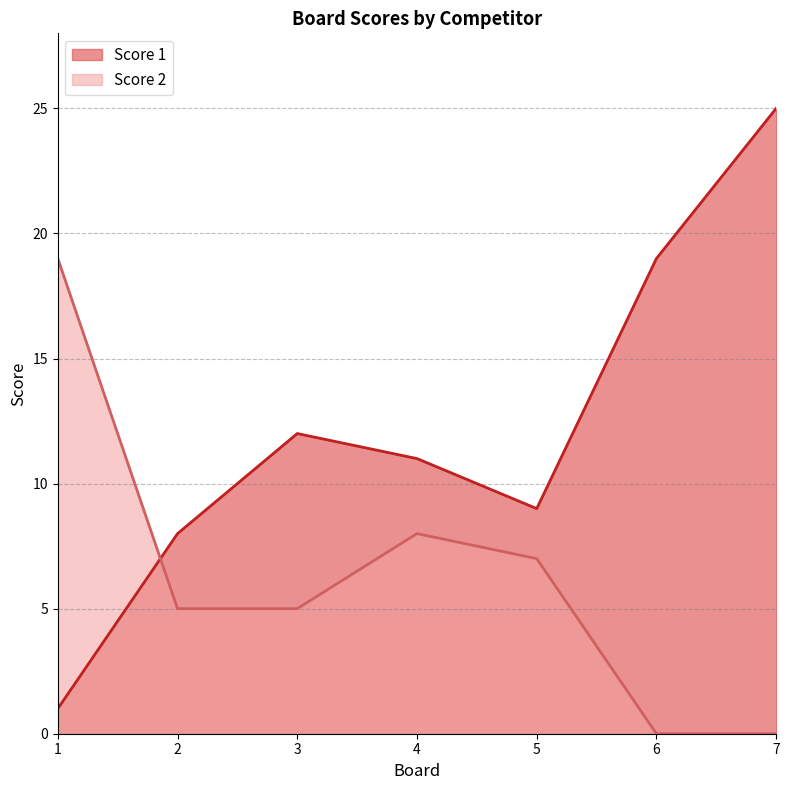

At how many categories does at least one series exceed 23?

1